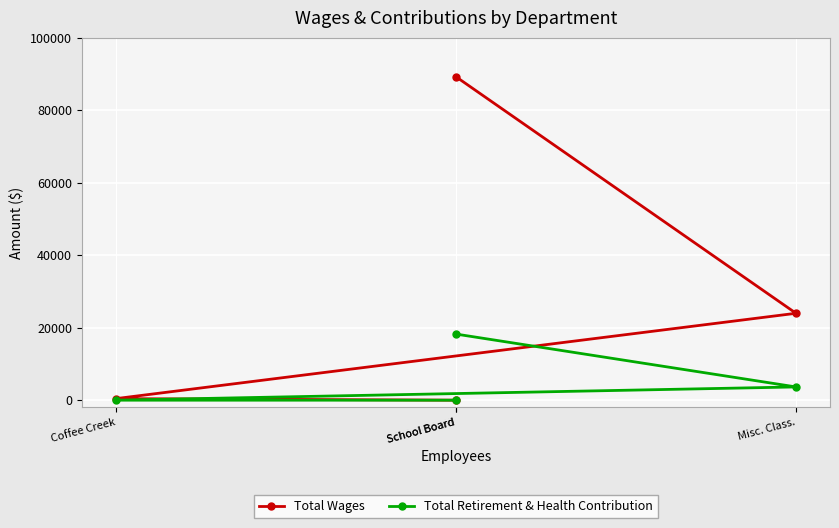

How many lines are shown in the chart?

2